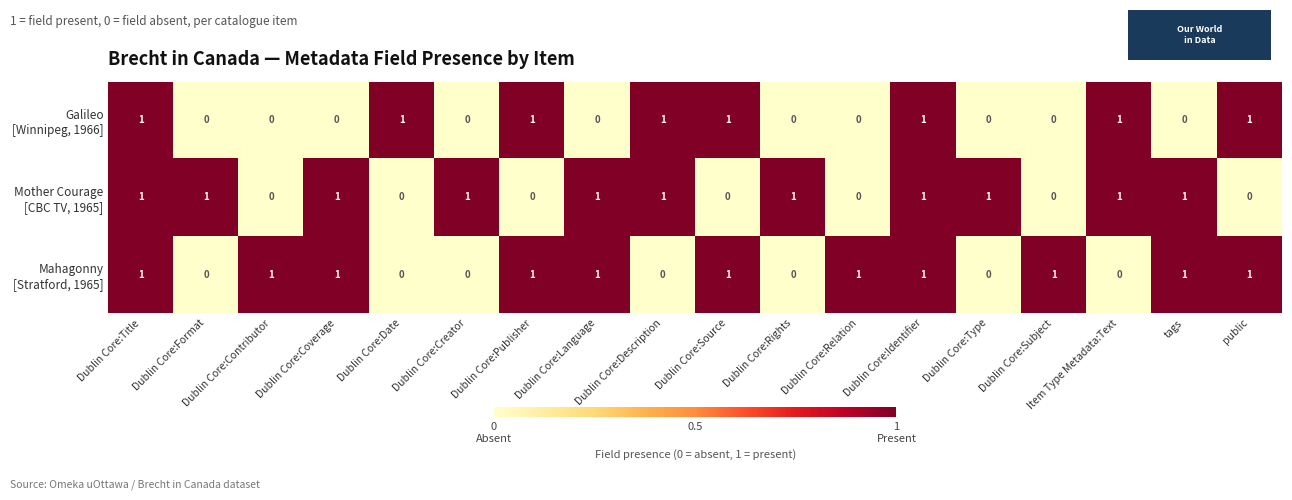

Count the number of categories in the chart.

18